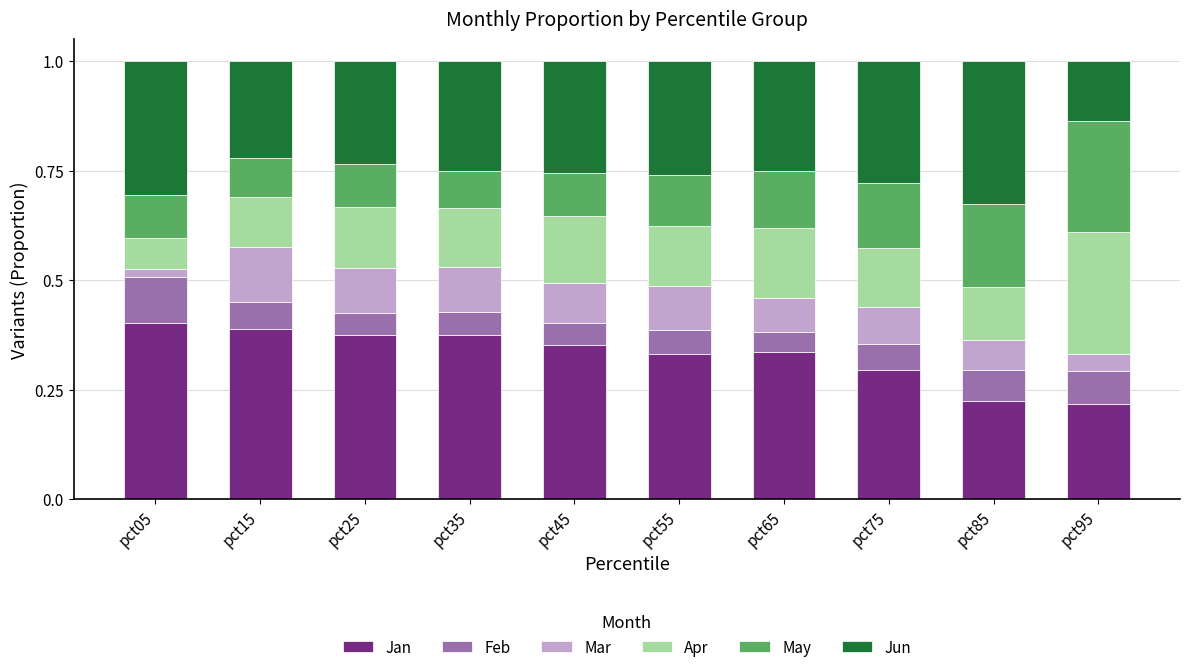

Are the bars horizontal?

No